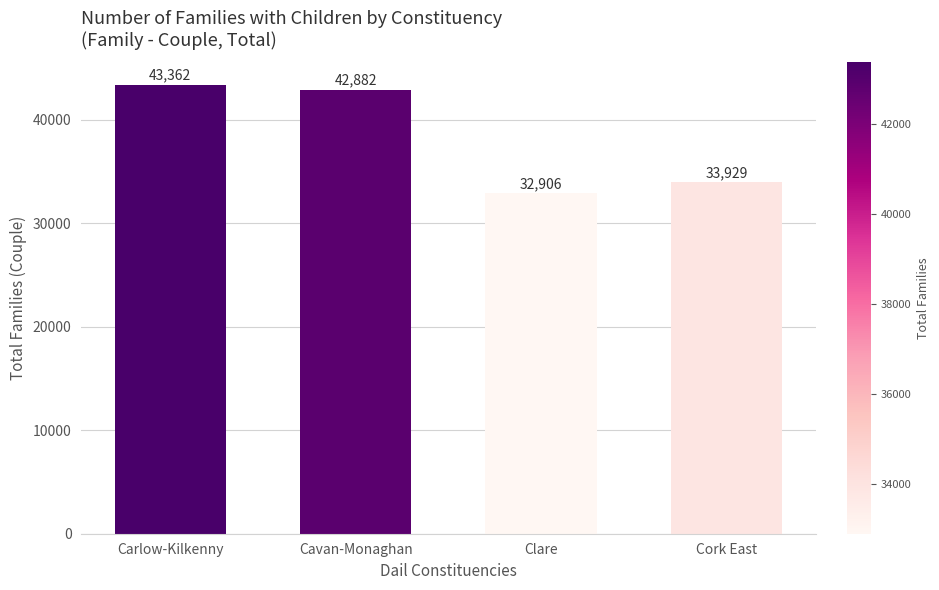

Reading left to right, transcribe all the data shown in this chart.

Carlow-Kilkenny=43362	Cavan-Monaghan=42882	Clare=32906	Cork East=33929